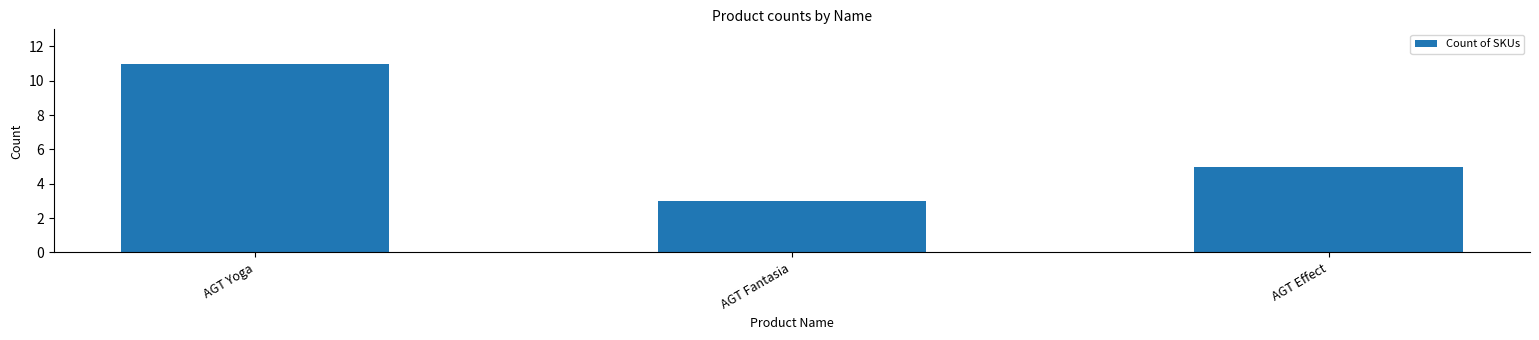

Are the bars grouped side by side (vs. stacked)?

No